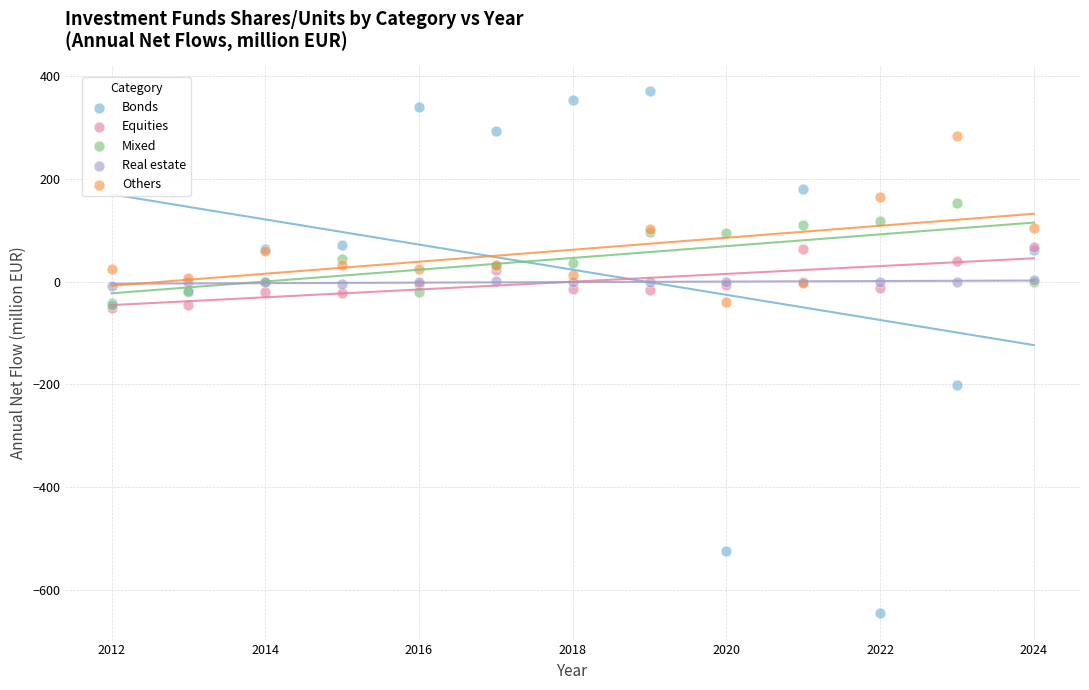

Which series has the largest Y range (max minus min)?

Bonds